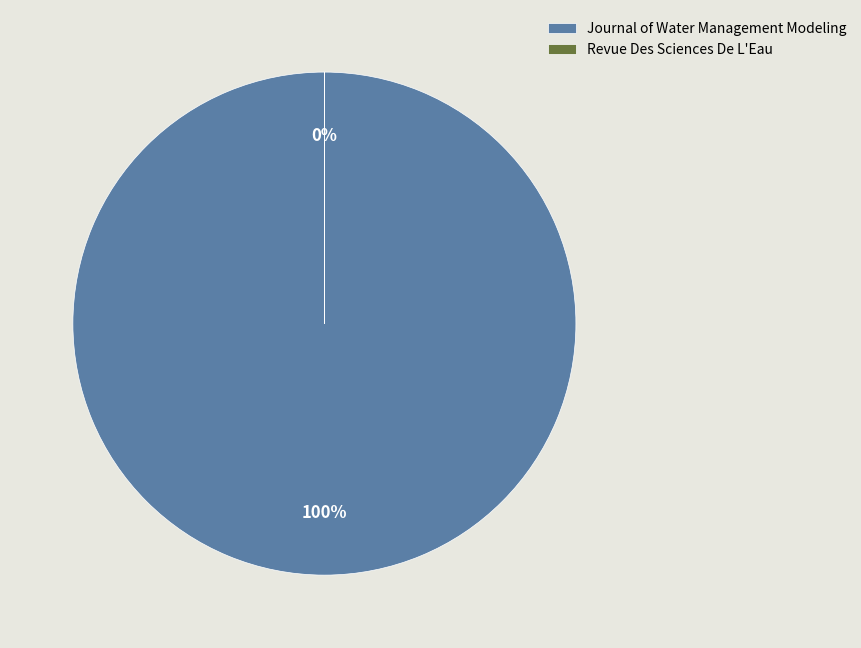

To the nearest percent, what portion does Journal of Water Management Modeling represent?

100%